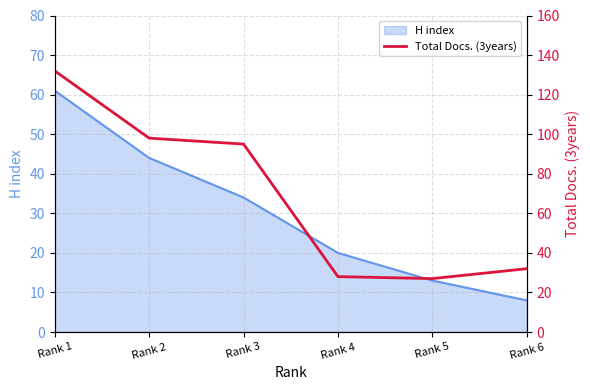

How many interior local valleys (lower than both neighbors) does the data have?

1